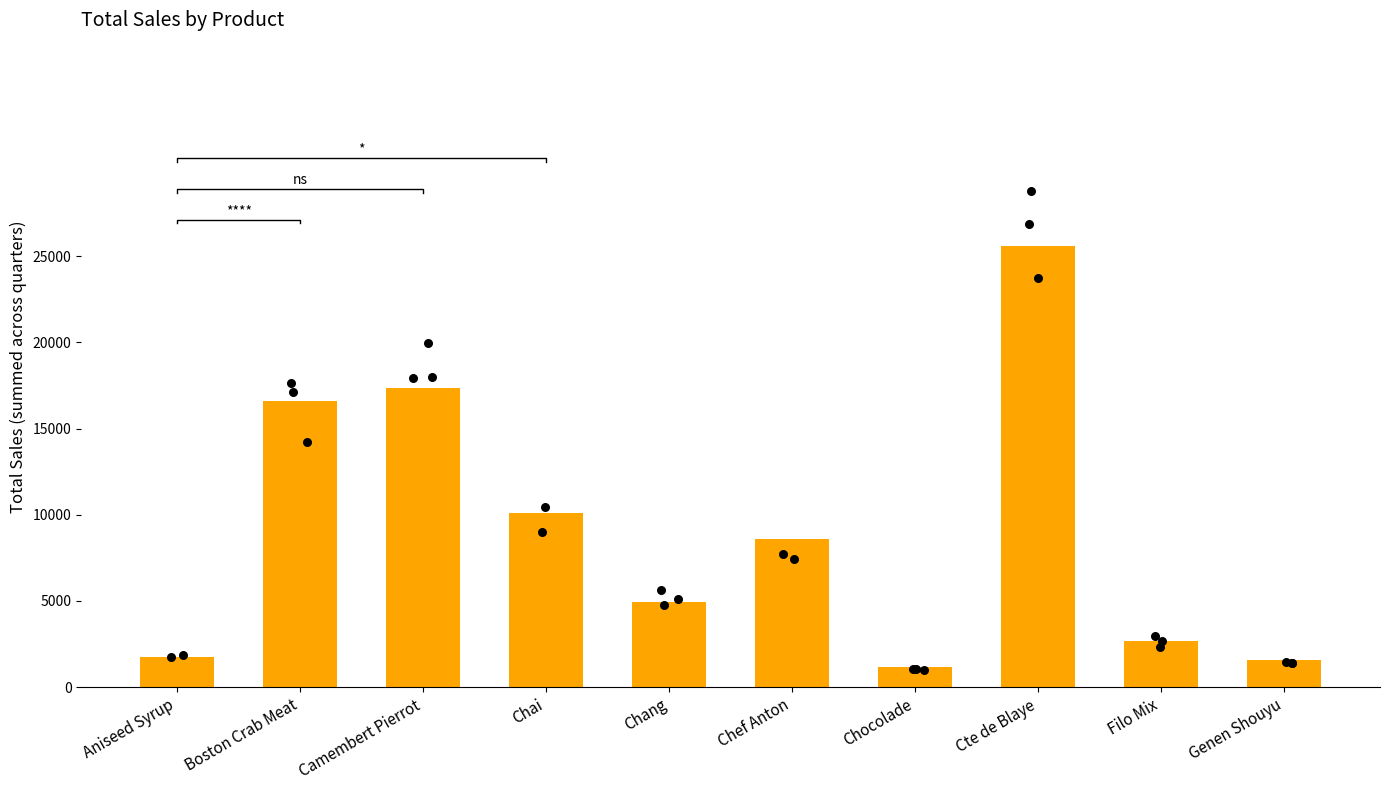

What is the change in value from Chef Anton to Cte de Blaye?

+17050.2